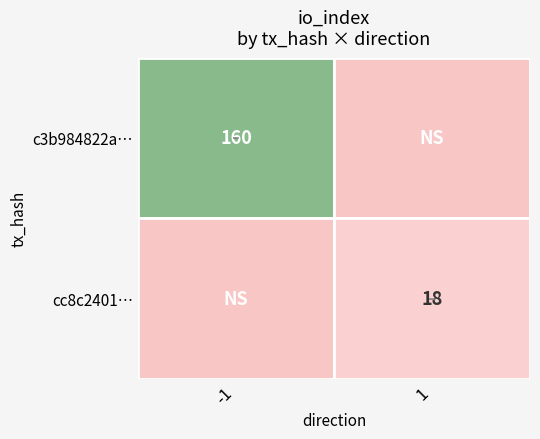

What is the difference between the highest and lowest values at io_index?

142